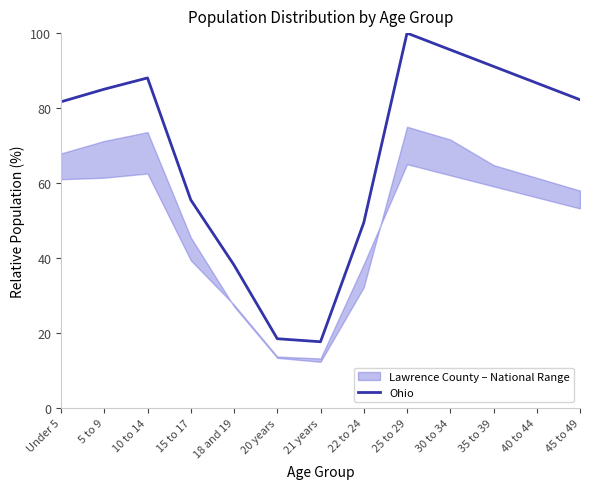

What is the label of the 9th point from the right?

18 and 19